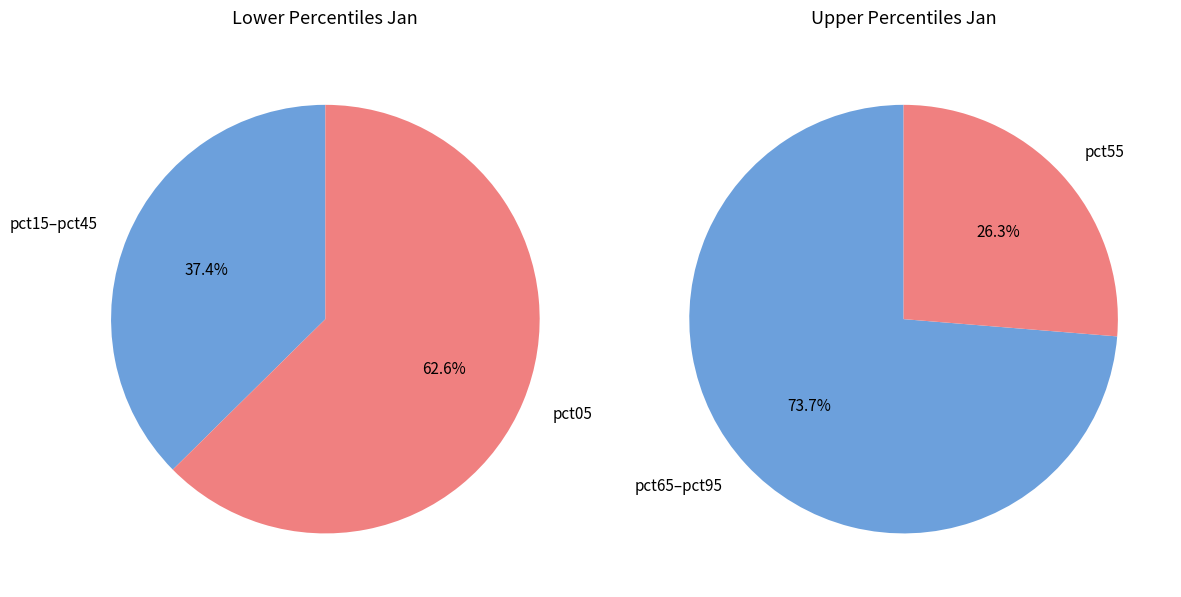

To the nearest percent, what is the combined percentage of pct05 and pct15?

64%